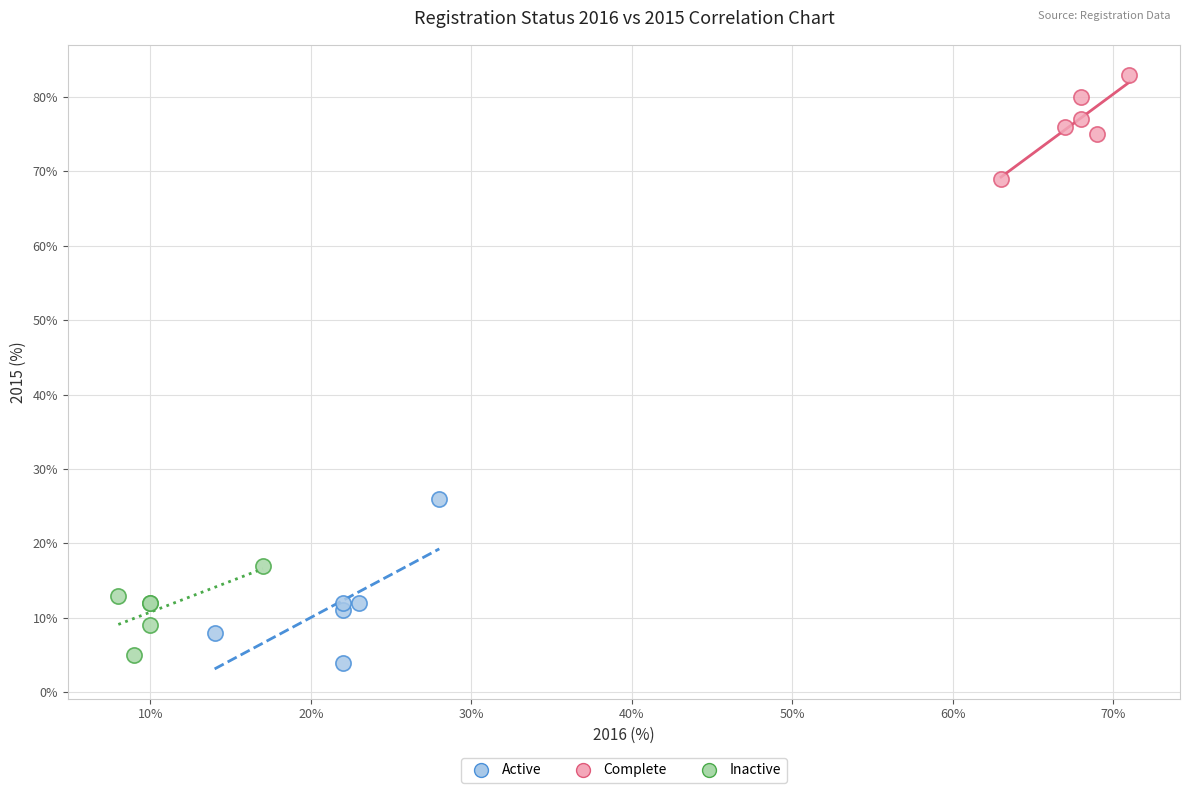

Which series contains the highest Y value?

Complete